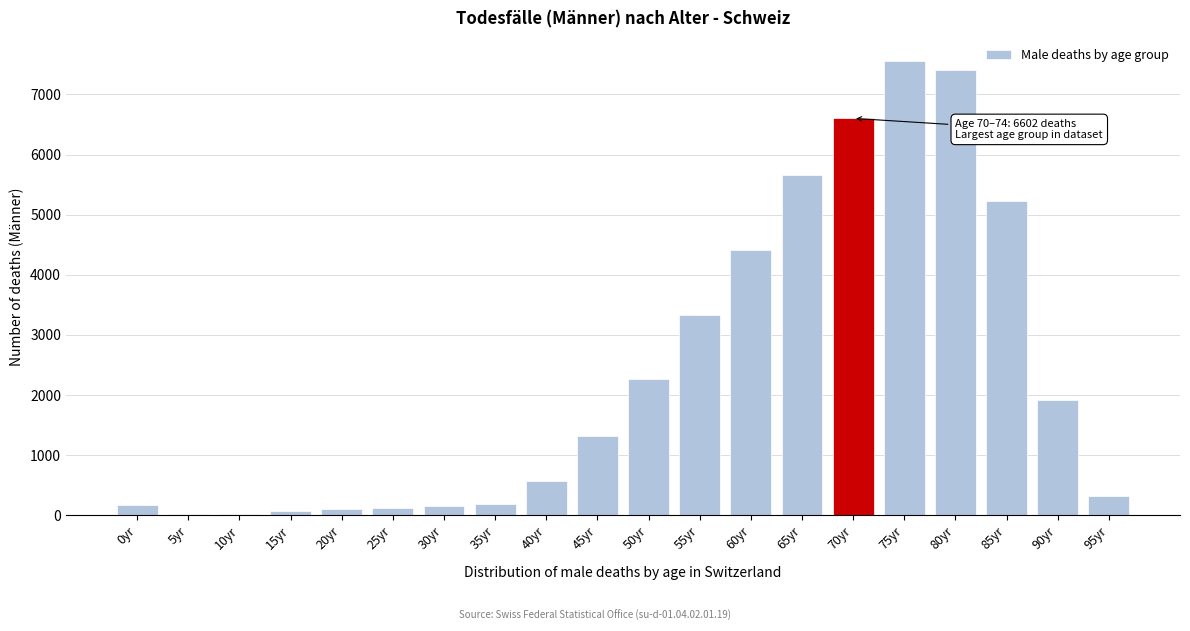

At which category does the chart reach its peak across all series?

75yr